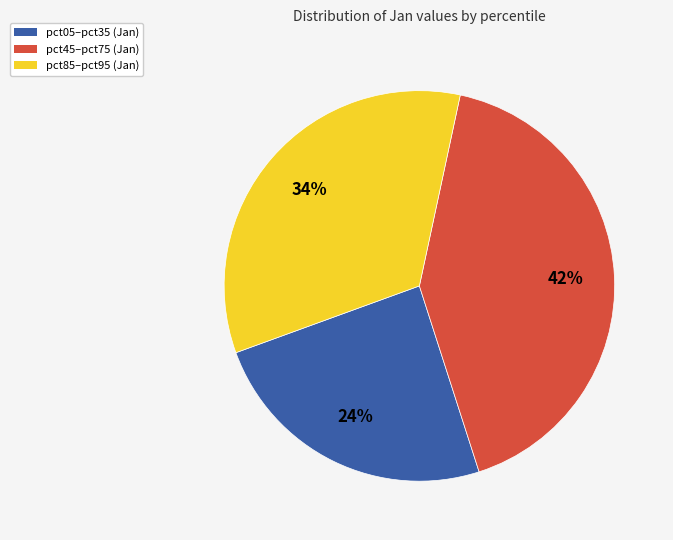

To the nearest percent, what is the average slice percentage?

33%